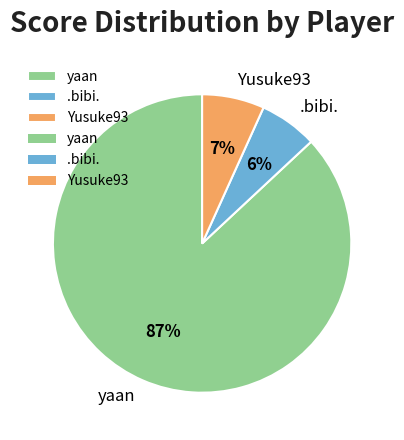

To the nearest percent, what is the average slice percentage?

33%